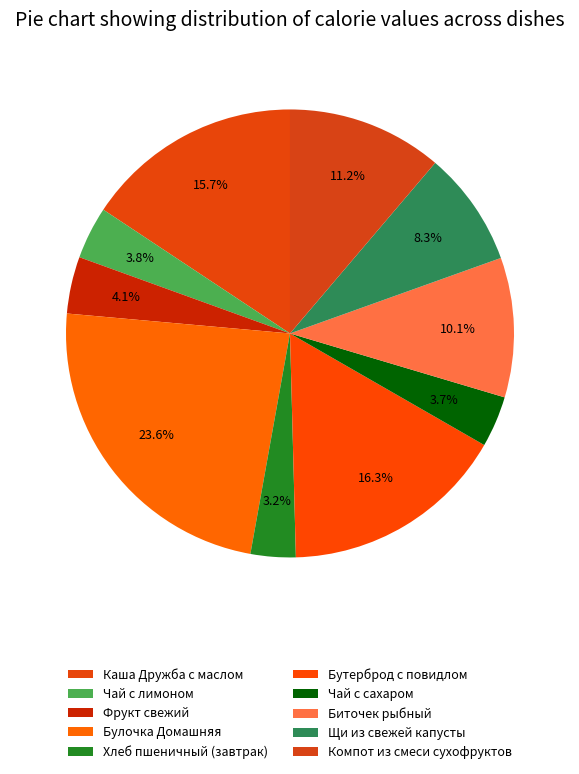

Does any single category account for the majority?

No